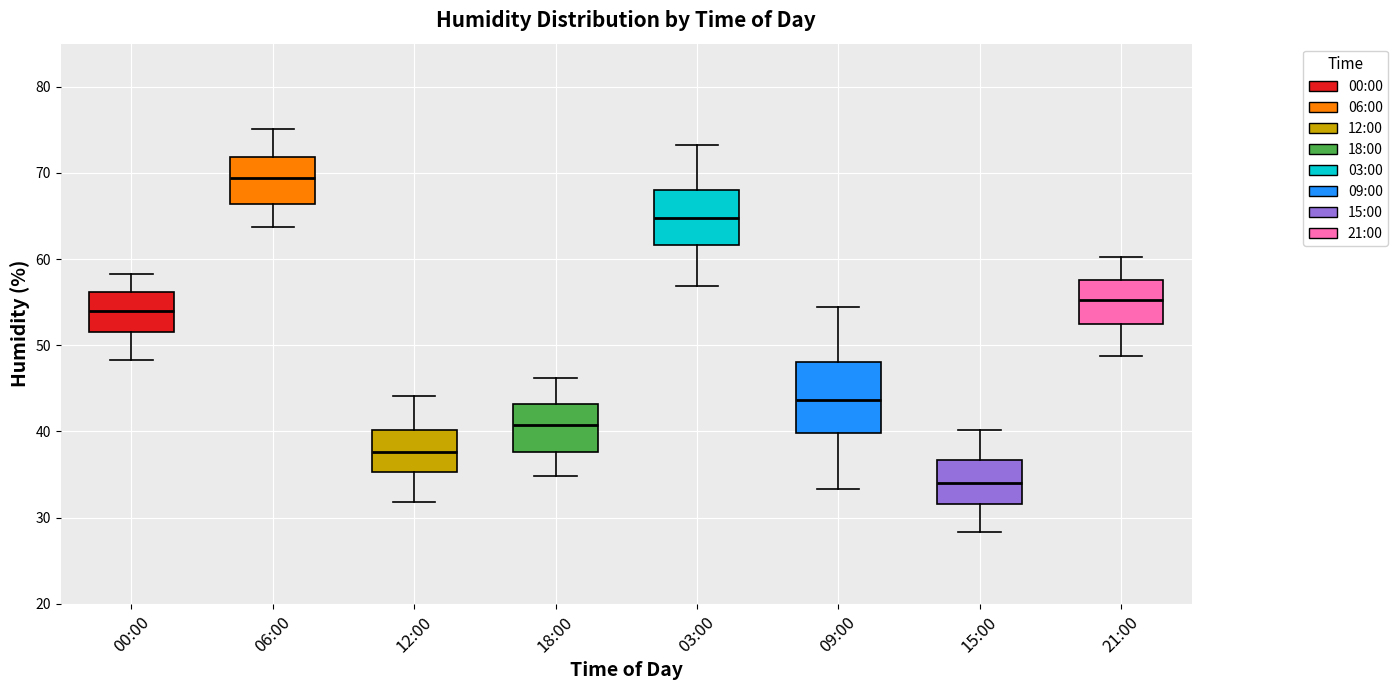

Reading left to right, read every box against the y-axis: the position of its median line, the range the box covers, and the ends of its whiskers. The values are not printed on the chart, so give them approximately, as read against the axis.

00:00: median 54, box 52 to 56, whiskers 48 to 58
06:00: median 69, box 66 to 72, whiskers 64 to 75
12:00: median 38, box 35 to 40, whiskers 32 to 44
18:00: median 41, box 38 to 43, whiskers 35 to 46
03:00: median 65, box 62 to 68, whiskers 57 to 73
09:00: median 44, box 40 to 48, whiskers 33 to 54
15:00: median 34, box 32 to 37, whiskers 28 to 40
21:00: median 55, box 53 to 58, whiskers 49 to 60